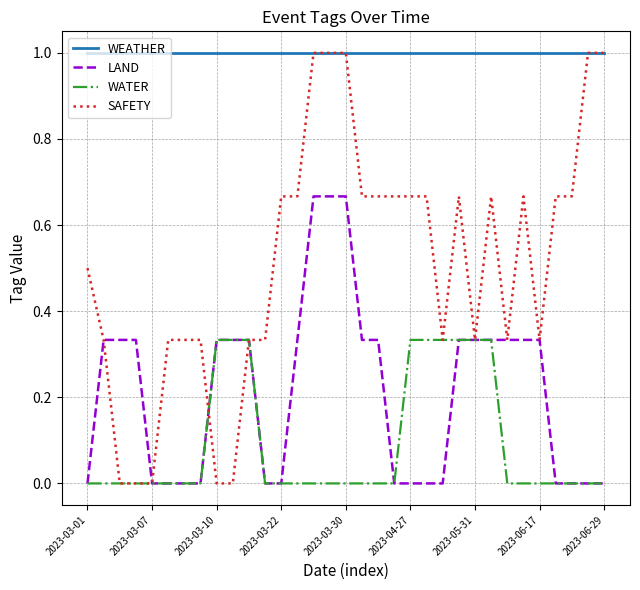

What is the difference between the second highest and second lowest values in the SAFETY series?

1.0